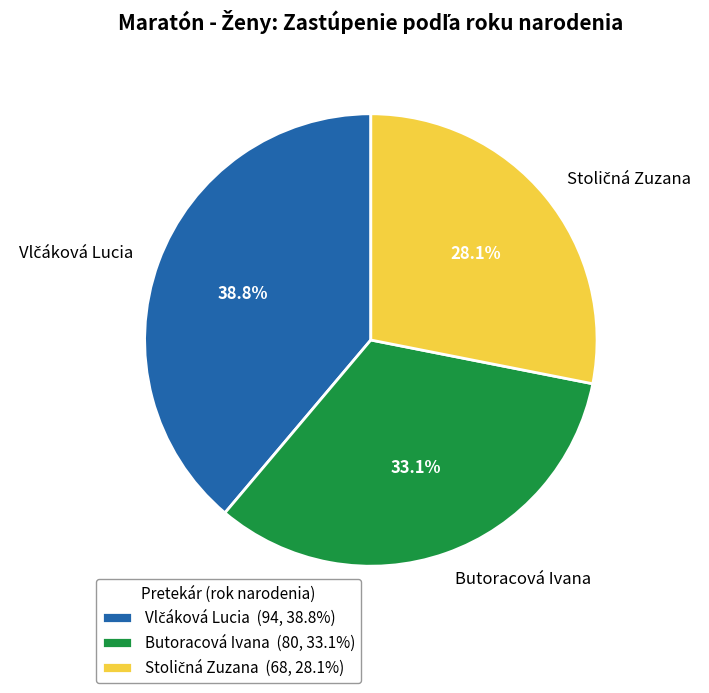

How much of the chart is everything except Butoracová Ivana?

66.9%